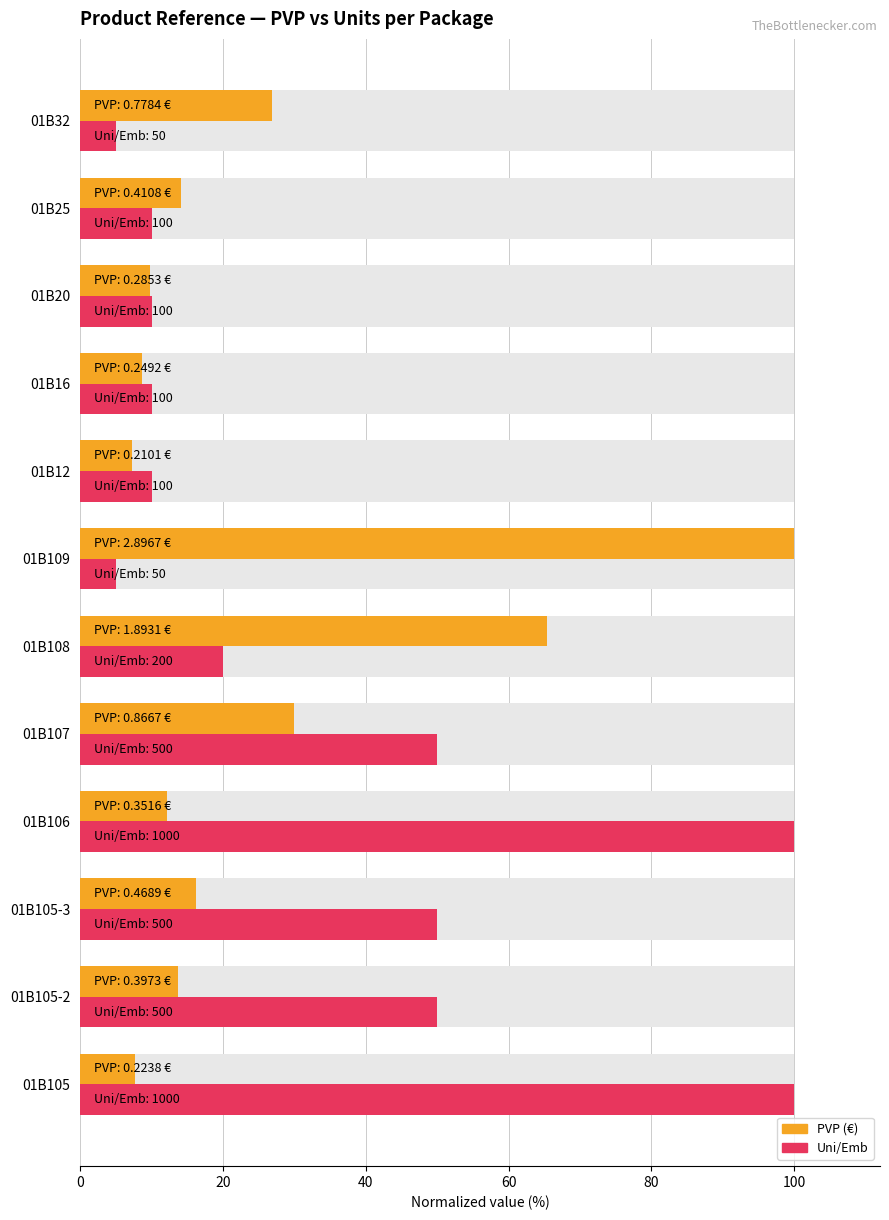

What position from the right is 01B25?

2